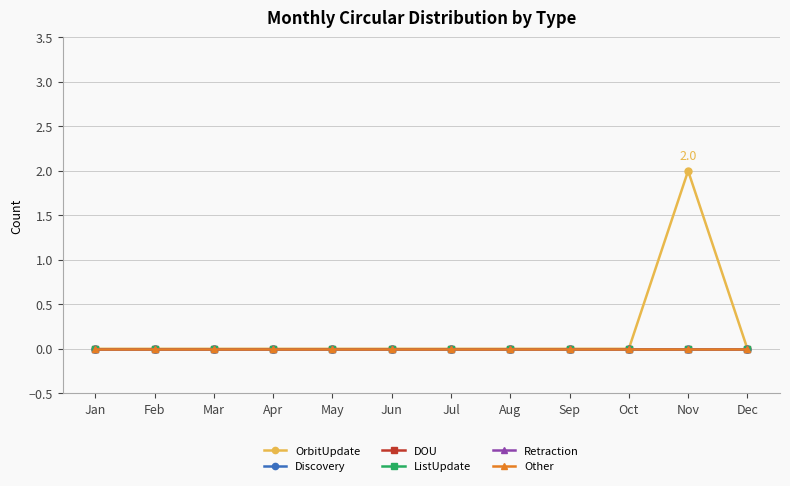

Is this an area chart (filled region under the line)?

No